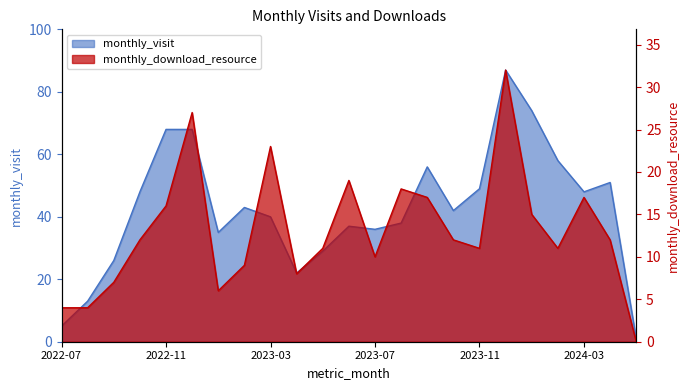

What value does the monthly_visit series have at 2023-12, to the nearest 10?

90